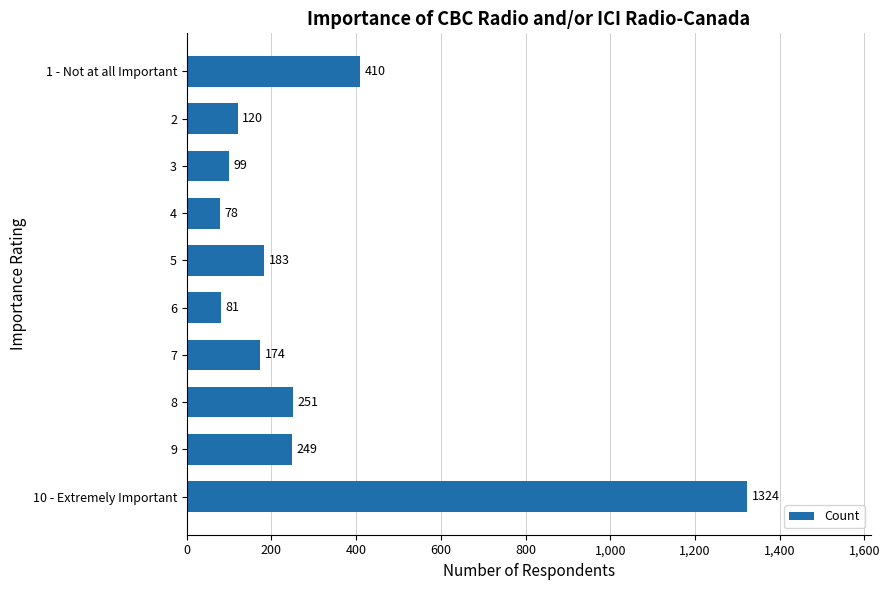

What is the average value?

297